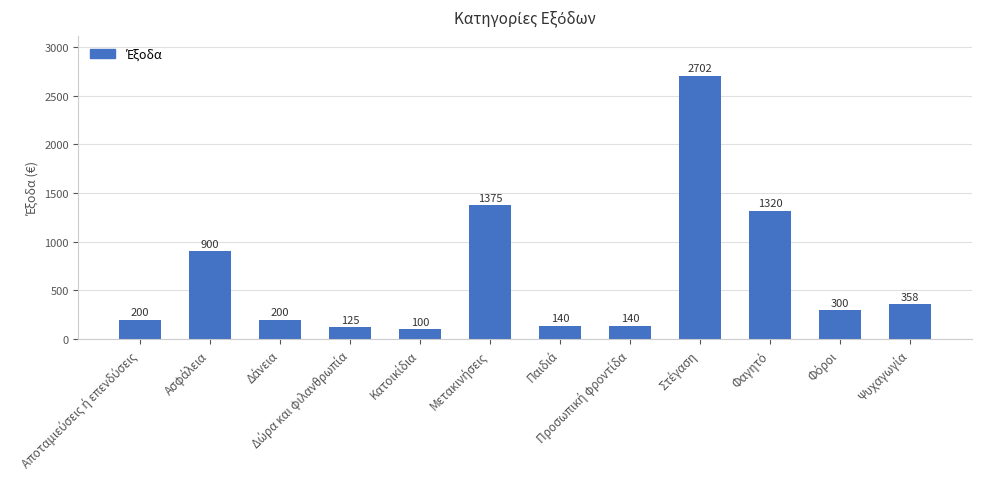

What is the greatest value displayed?

2702